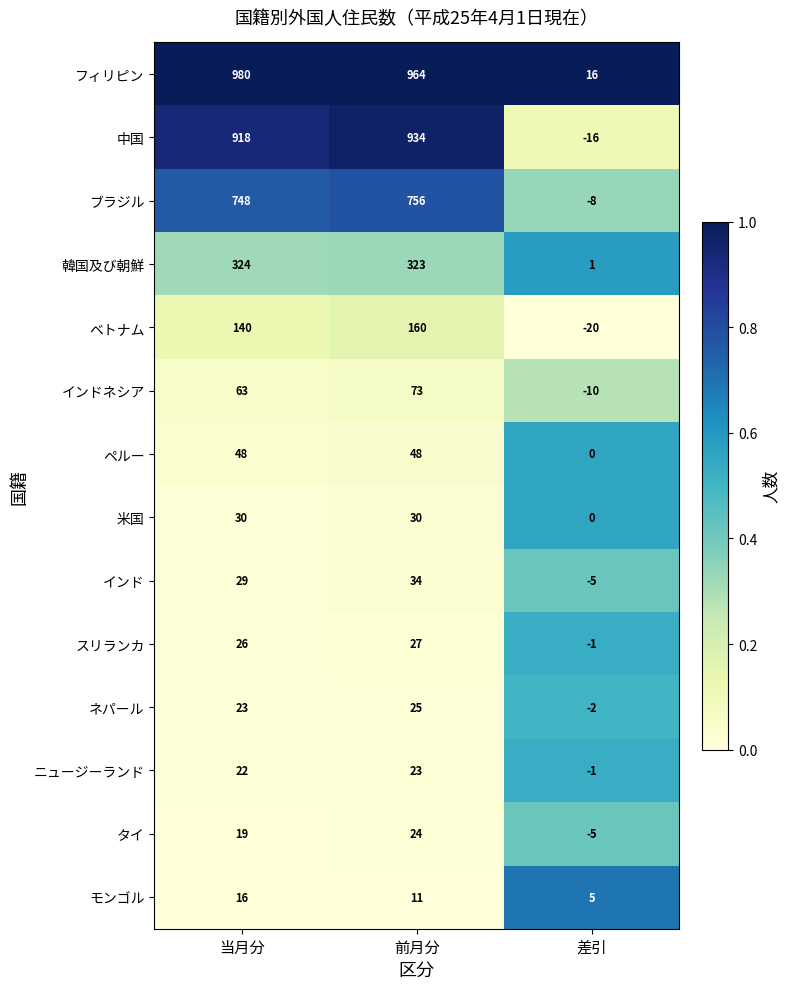

Is the value of インド at 当月分 greater than the value of 中国 at 当月分?

No